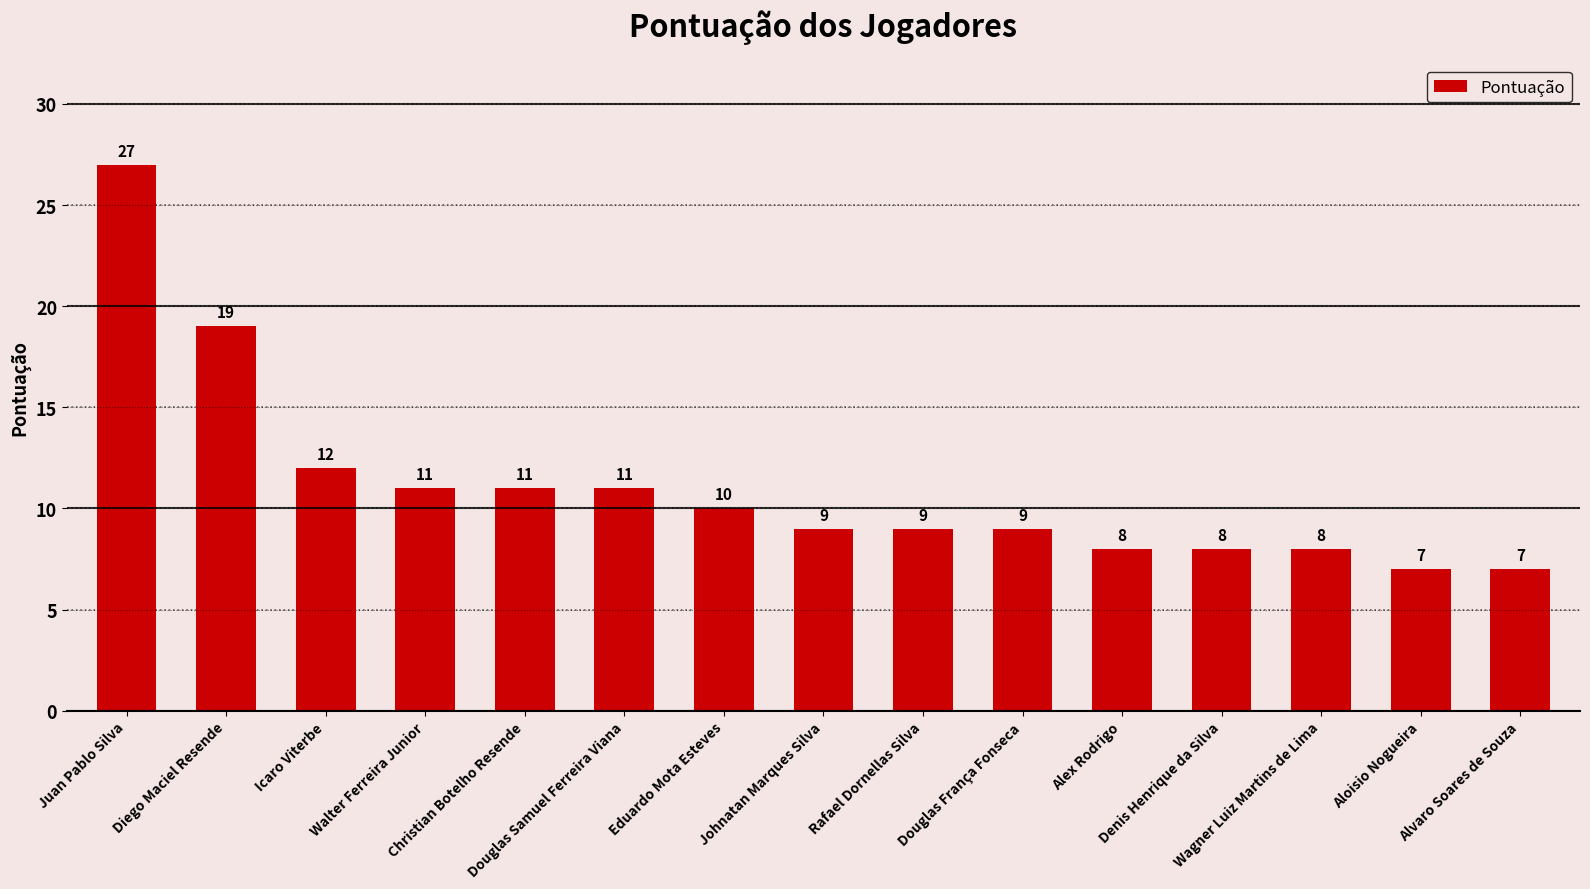

Approximately how many times larger is the value at Walter Ferreira Junior compared to Denis Henrique da Silva?

1.4